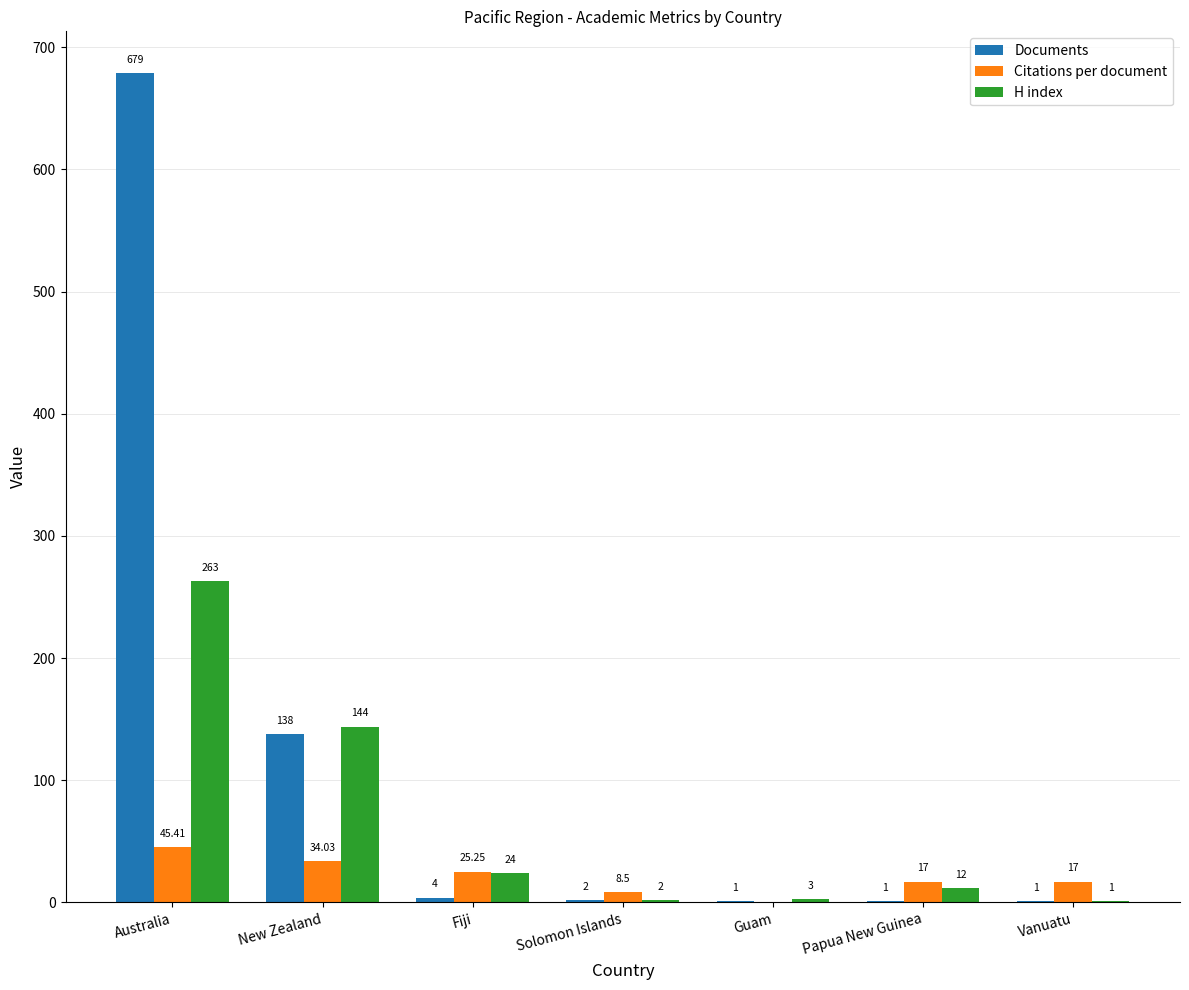

What is the sum of all H index values?

449.0